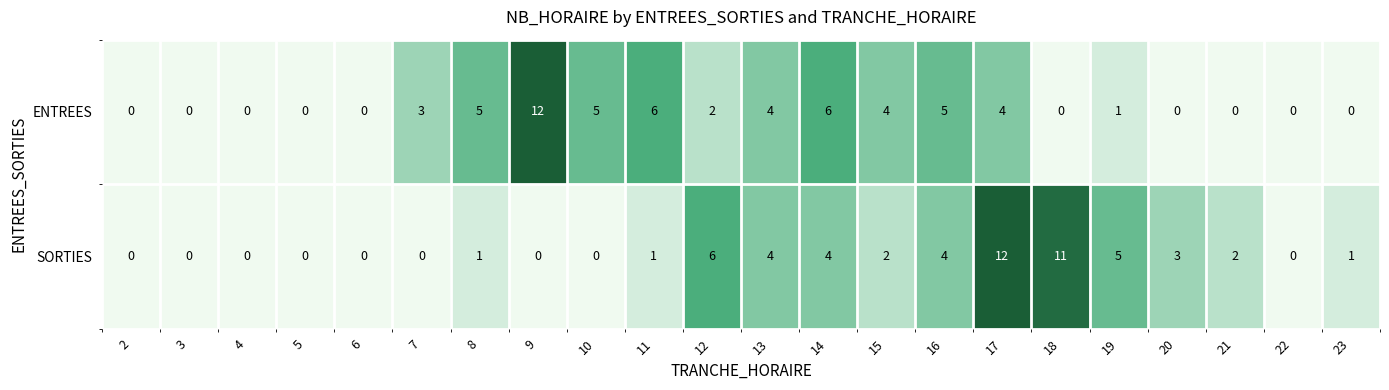

Which series has the largest total across all categories?

ENTREES